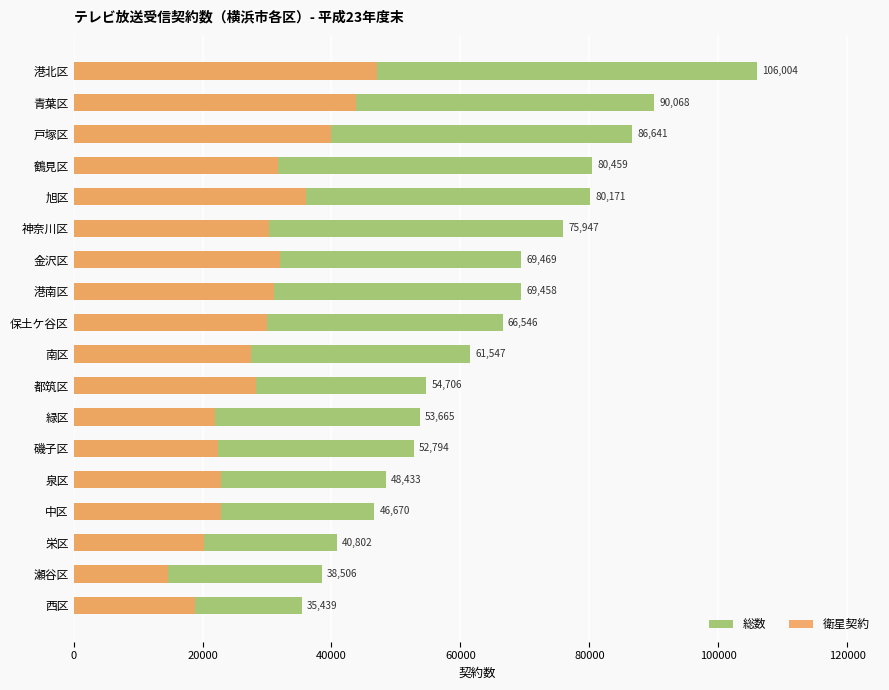

True or false: 総数 has a value of 86641 at 戸塚区.

True